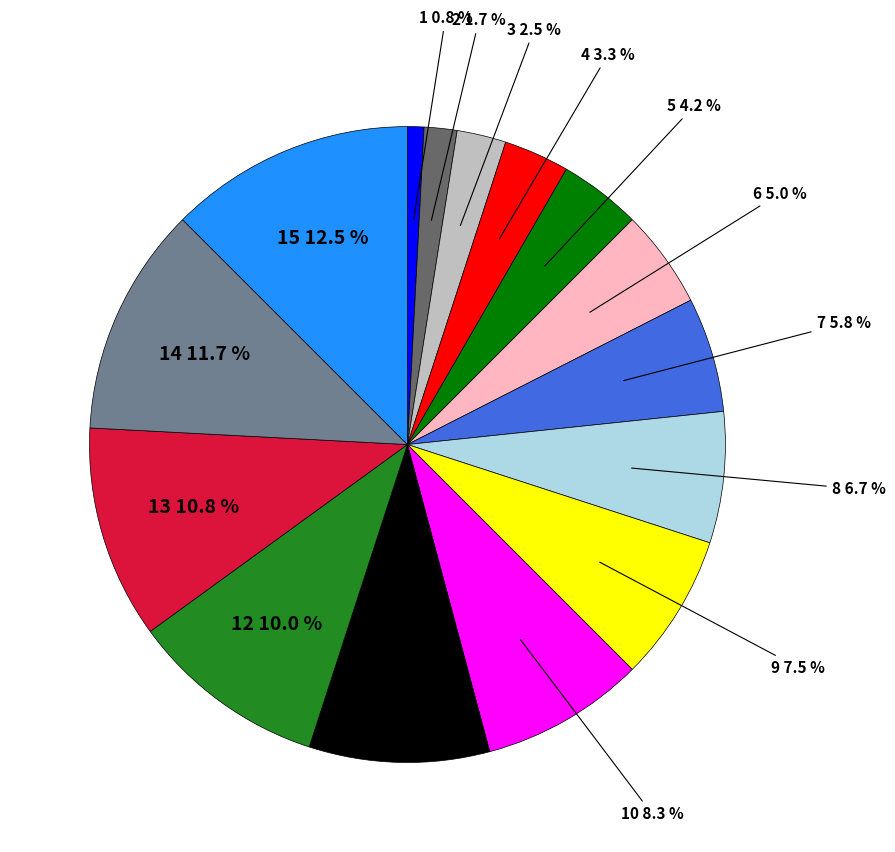

Is there a majority slice in this chart?

No